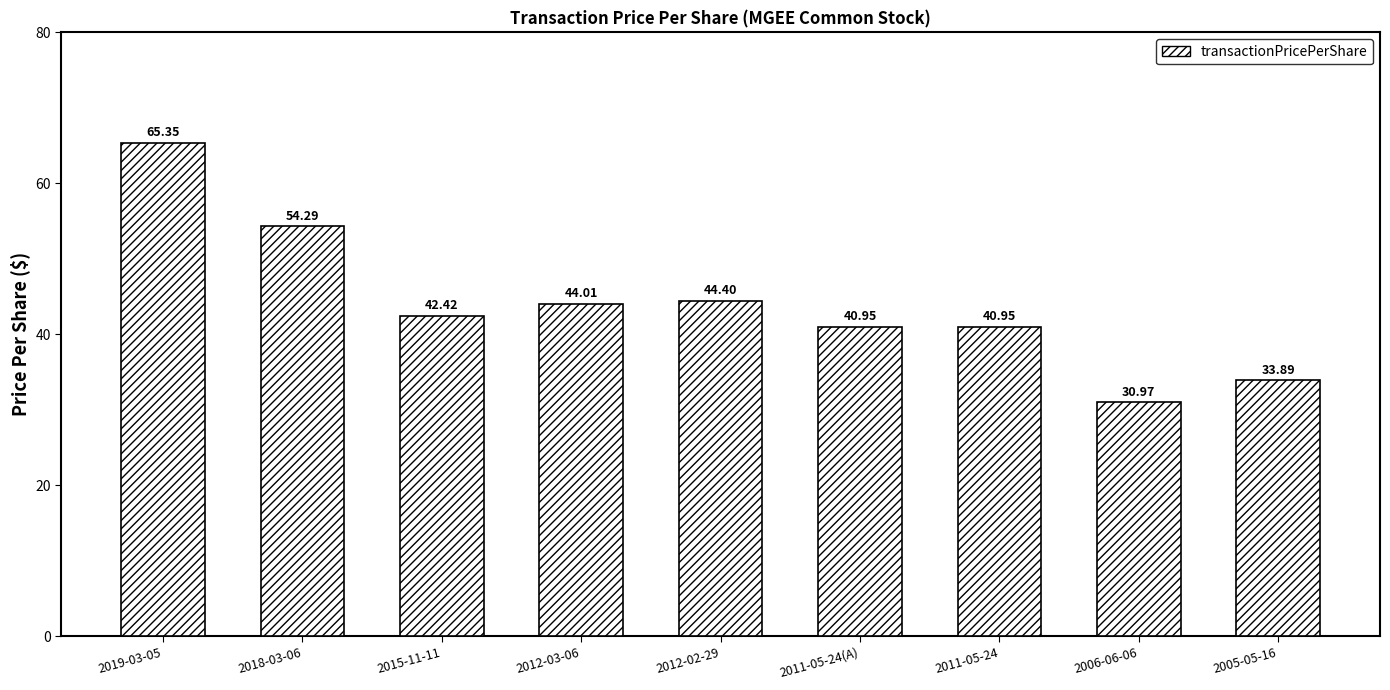

Which label corresponds to the largest value in the chart?

2019-03-05